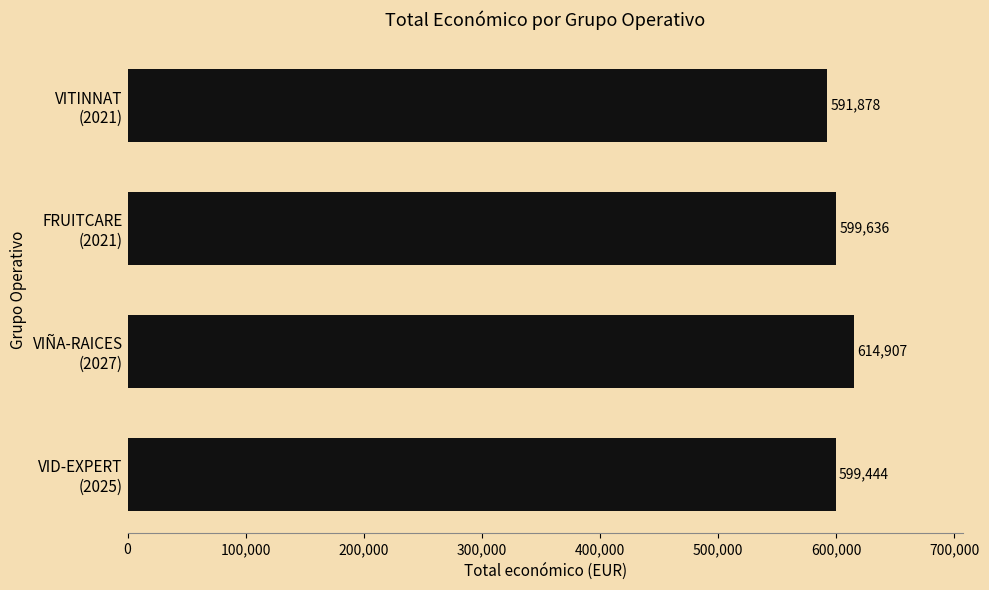

Which label corresponds to the largest value in the chart?

VIÑA-RAICES
(2027)